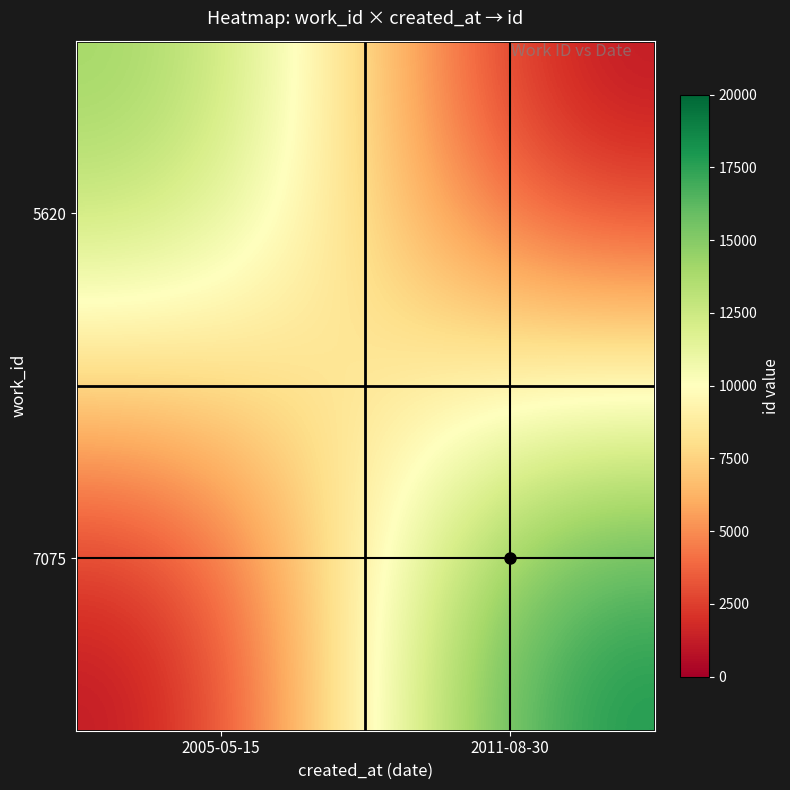

Which series changed the most between 2005-05-15 and 2011-08-30?

7075